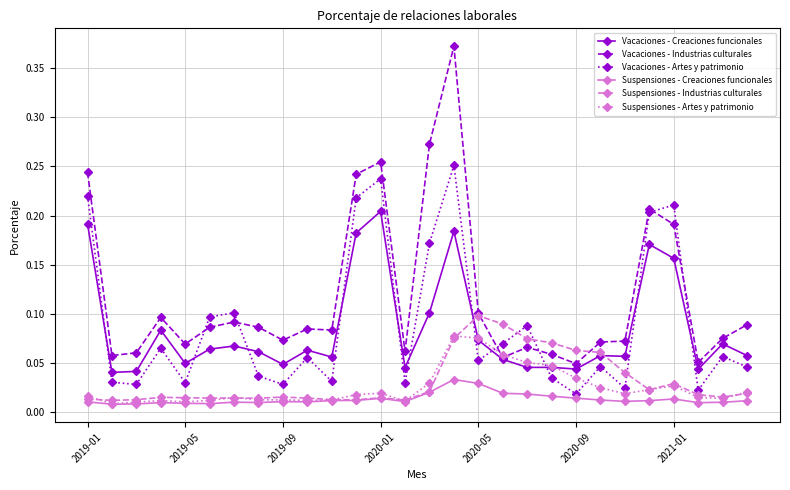

What are all the series names shown in the legend?

Vacaciones - Creaciones funcionales, Vacaciones - Industrias culturales, Vacaciones - Artes y patrimonio, Suspensiones - Creaciones funcionales, Suspensiones - Industrias culturales, Suspensiones - Artes y patrimonio